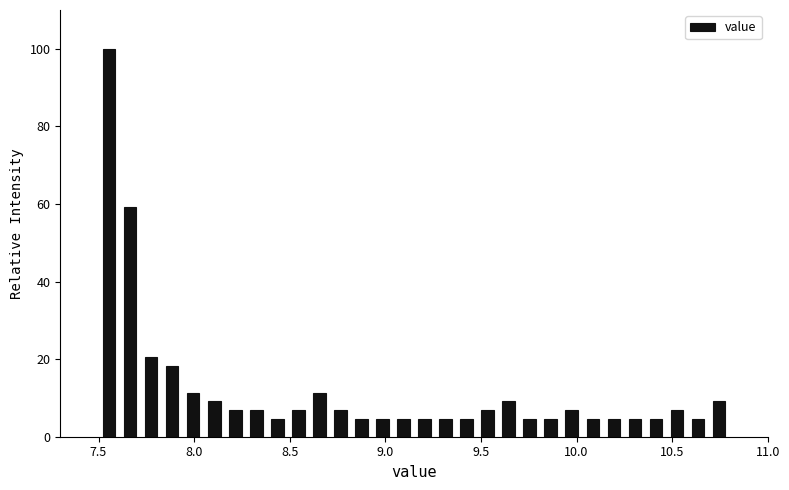

Read against the x-axis, roughly where is the centre of the tallest bar?

7.55